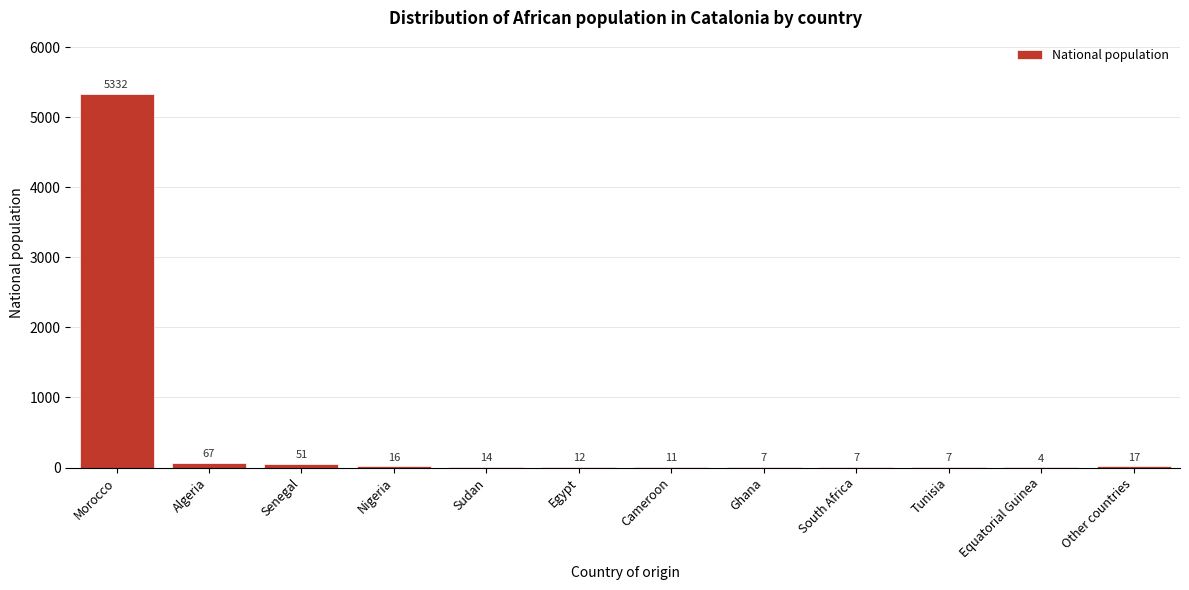

Reading left to right, extract all data points from this chart.

Morocco=5332	Algeria=67	Senegal=51	Nigeria=16	Sudan=14	Egypt=12	Cameroon=11	Ghana=7	South Africa=7	Tunisia=7	Equatorial Guinea=4	Other countries=17